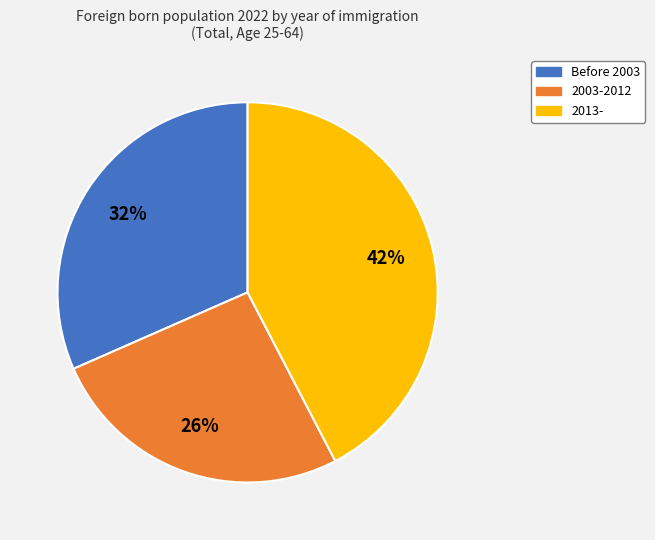

To the nearest percent, what is the combined percentage of 2003-2012 and Before 2003?

58%